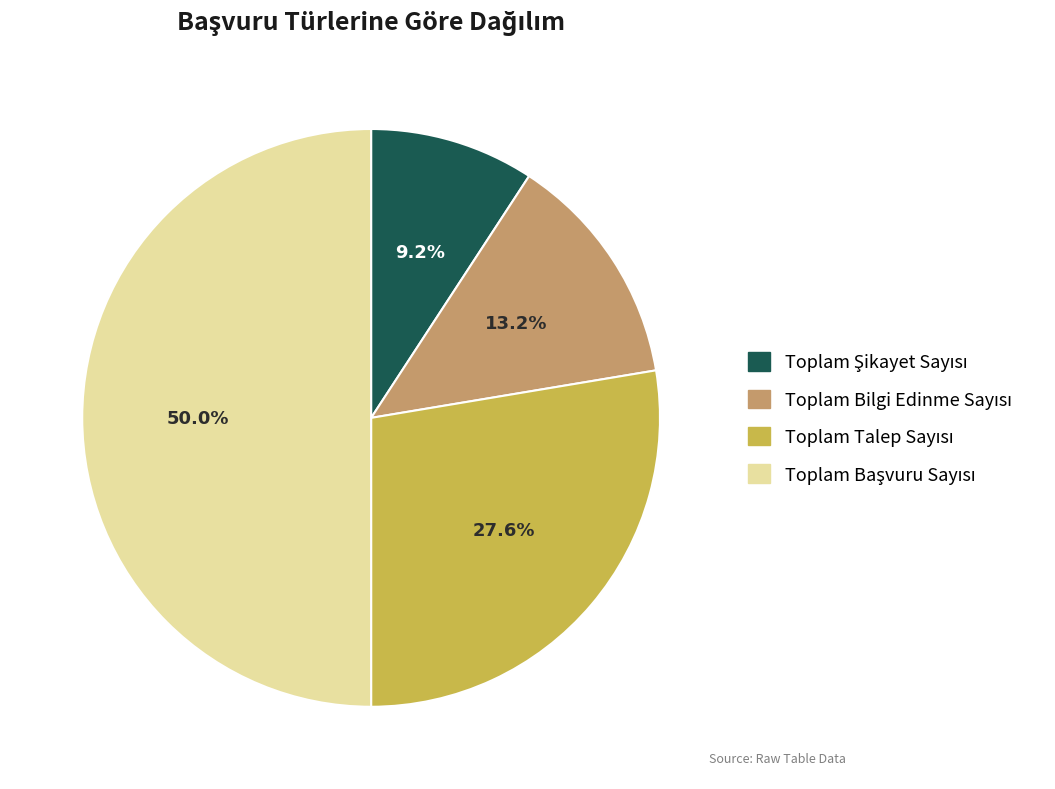

How many segments does this pie chart have?

4